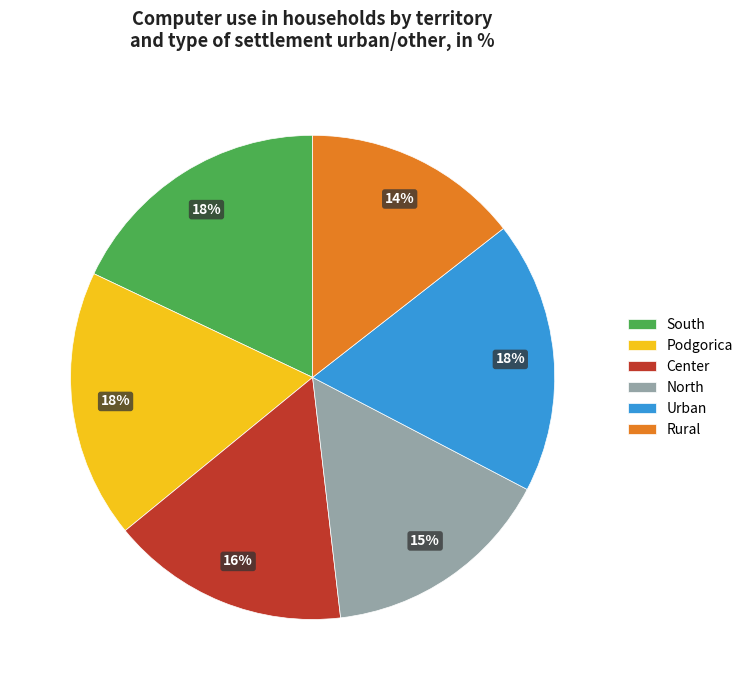

Does any single category account for the majority?

No